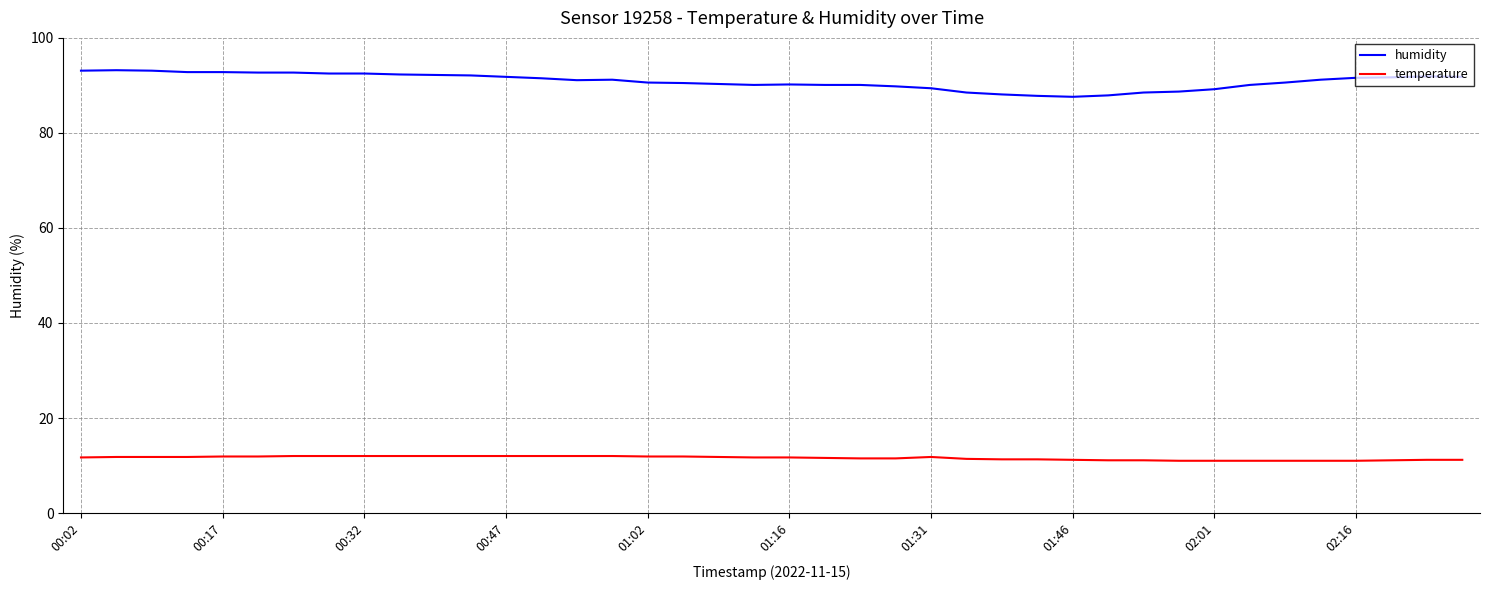

Is this an area chart (filled region under the line)?

No